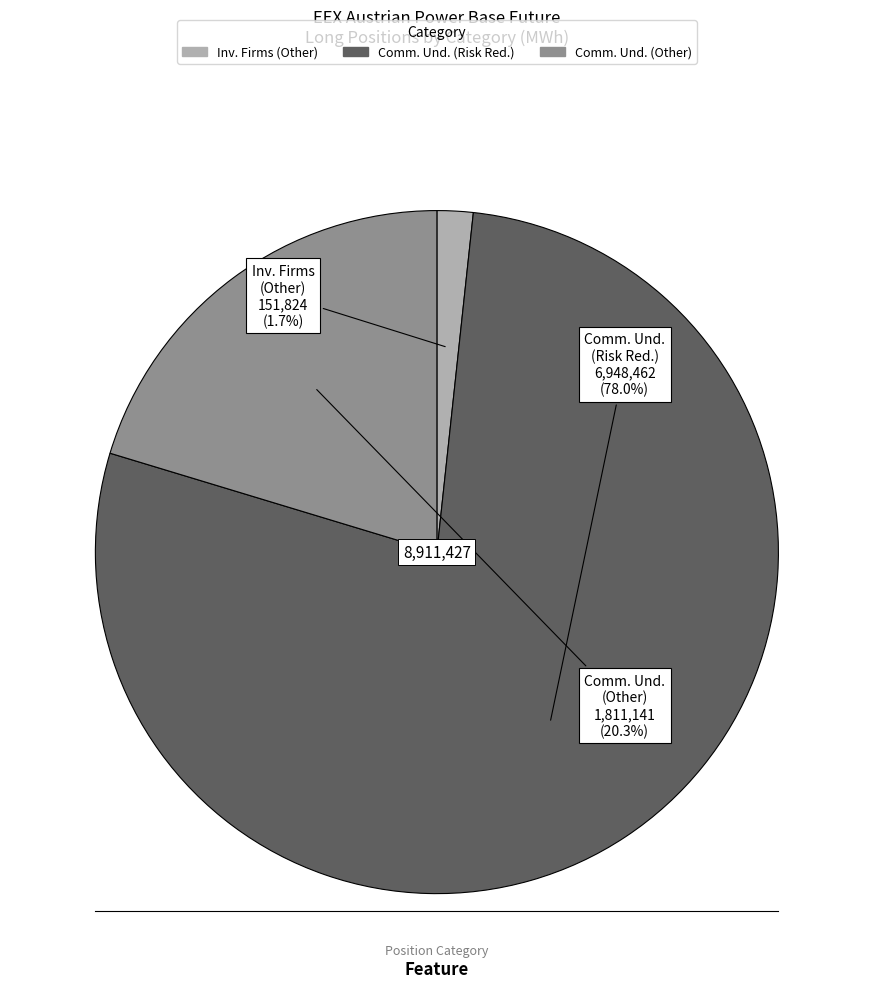

Is there any slice that represents more than half of the pie?

Yes